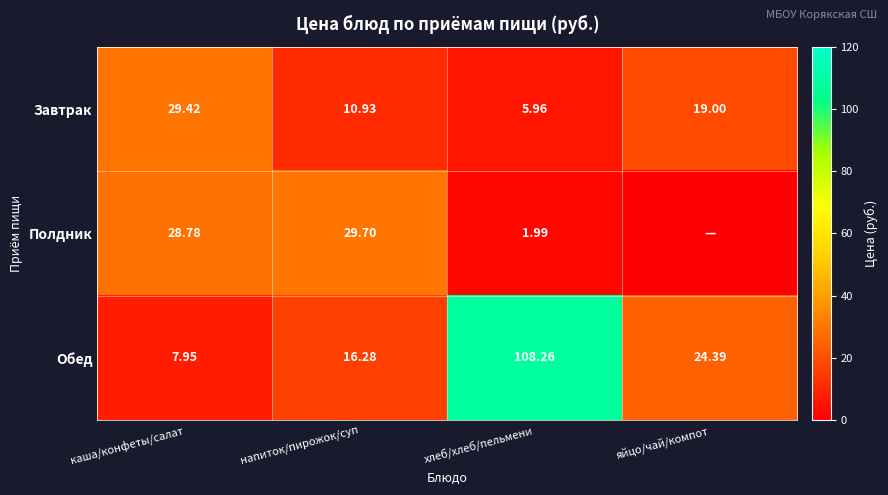

What is the maximum value shown in the chart?

108.3